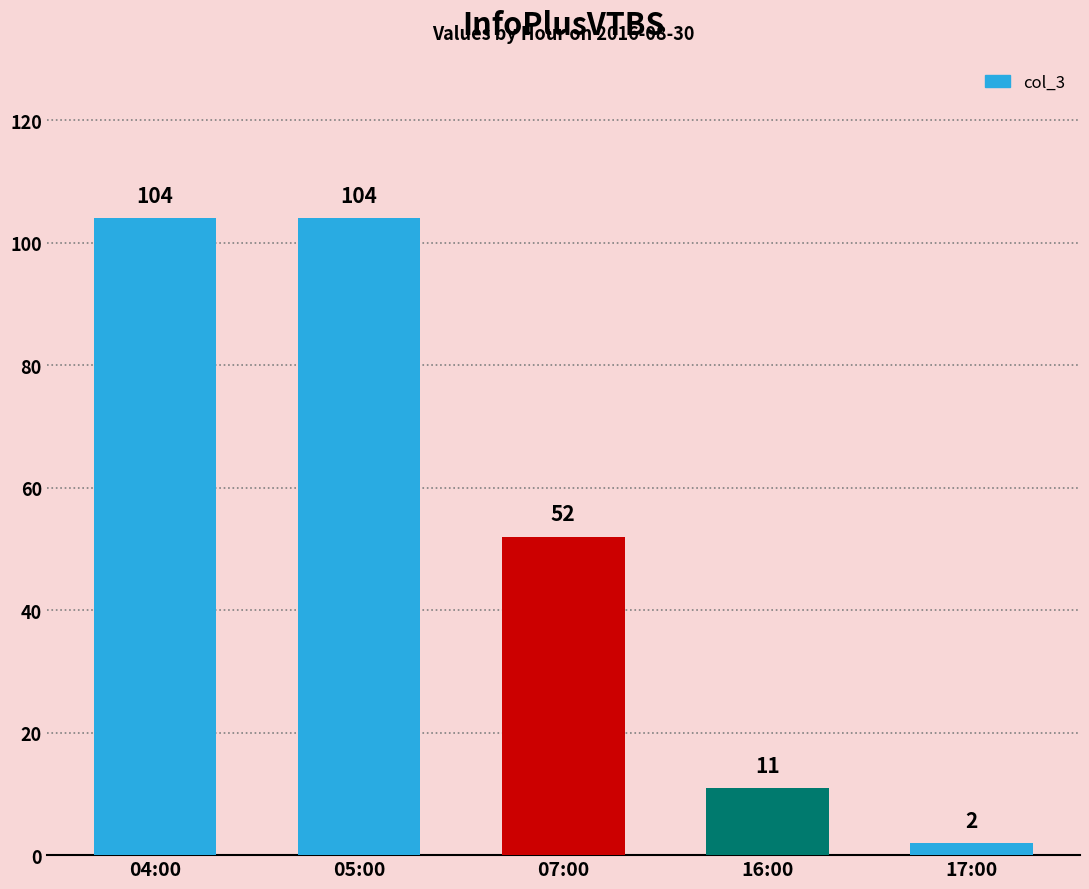

How many categories are shown in the chart?

5